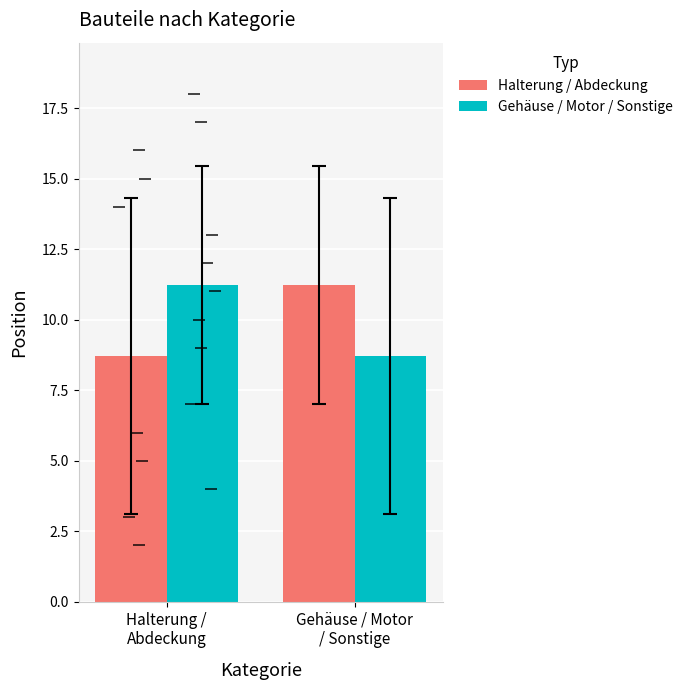

How many series are shown in this chart?

2